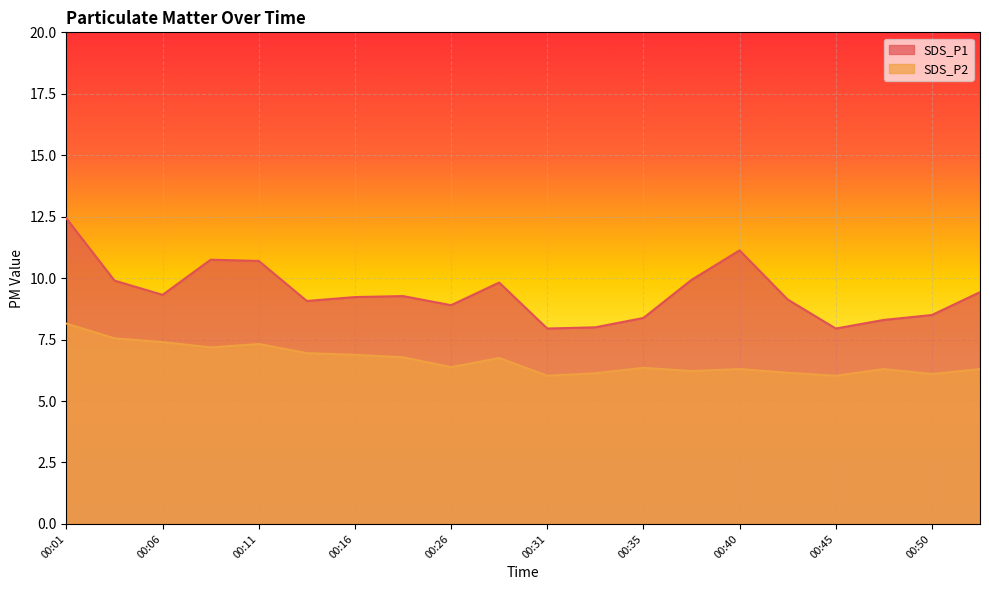

Which series has the widest spread of values?

SDS_P1